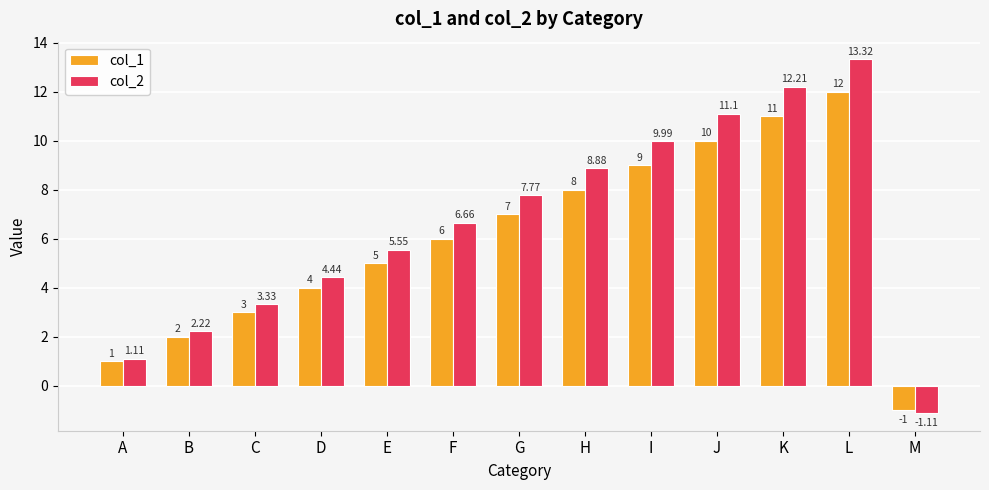

Which series has the widest spread of values?

col_2